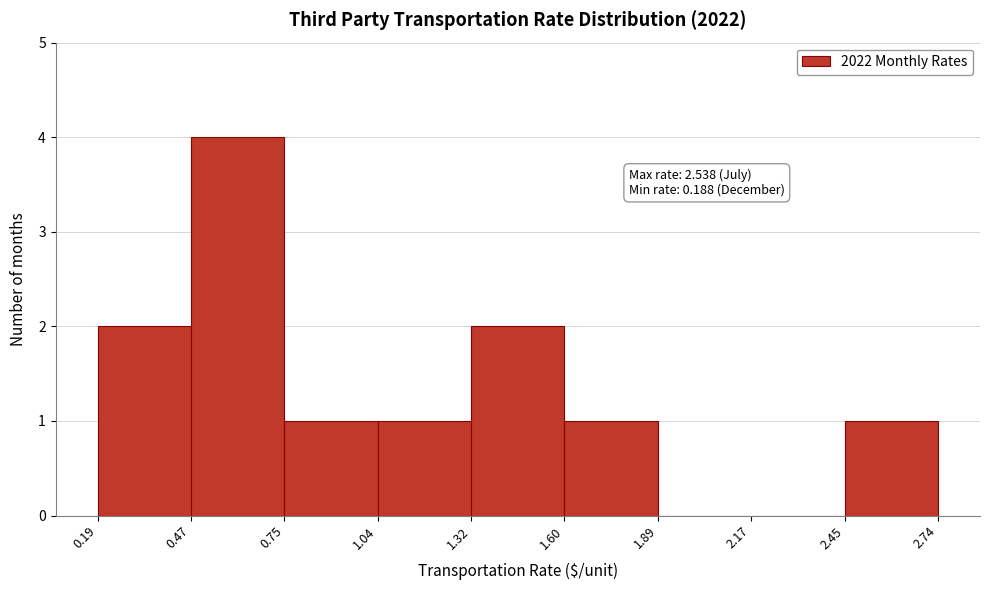

Which range on the x-axis has the tallest bar?

0.47 to 0.75